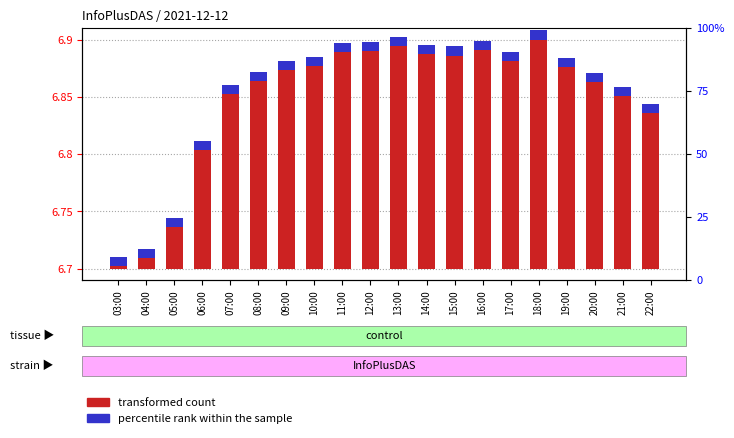

The value of percentile rank within the sample at 10:00 is 0.0. True or false?

False